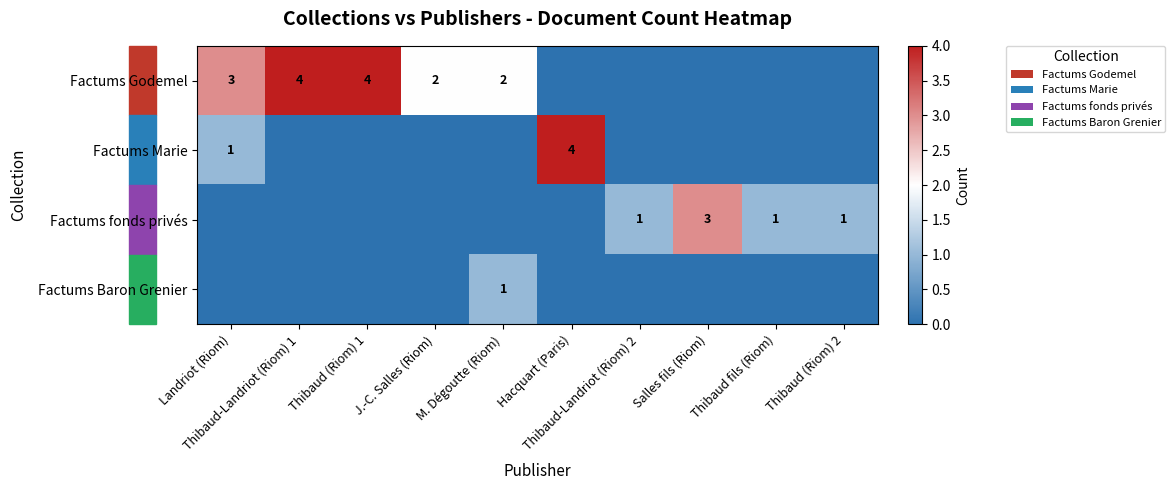

At which category is the sum across all series the highest?

Landriot (Riom)